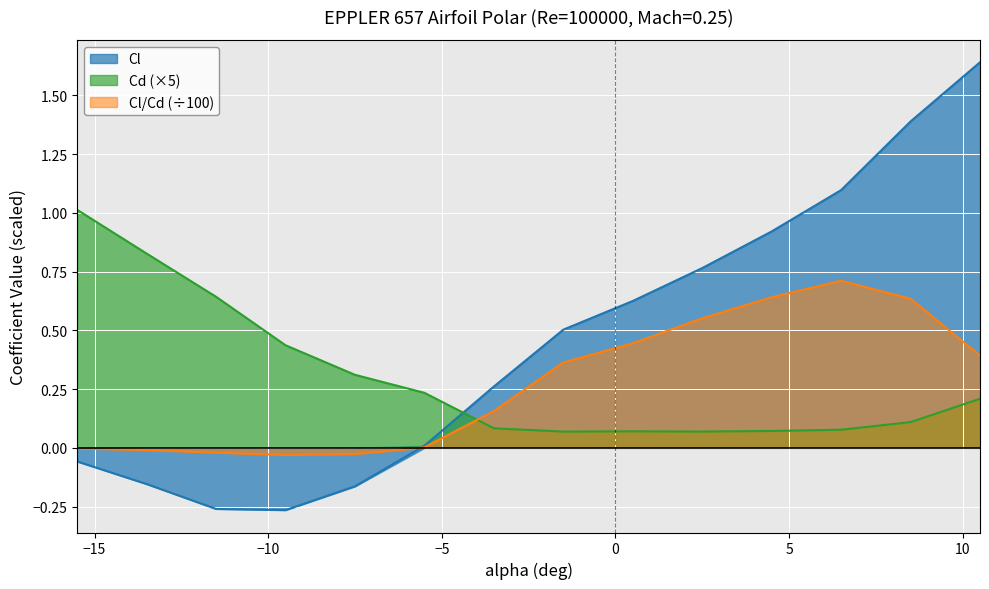

The value of Cd at -5.5 is 0.2. True or false?

True